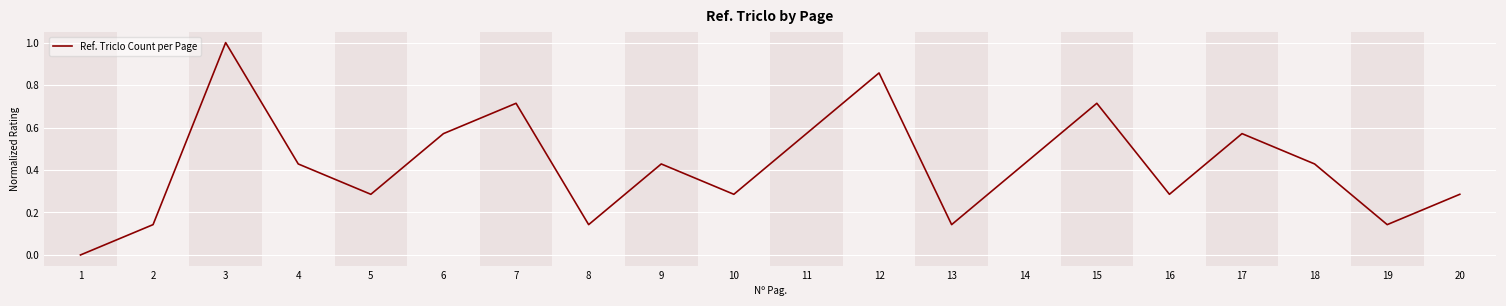

The value at 3 is 1.0. True or false?

True